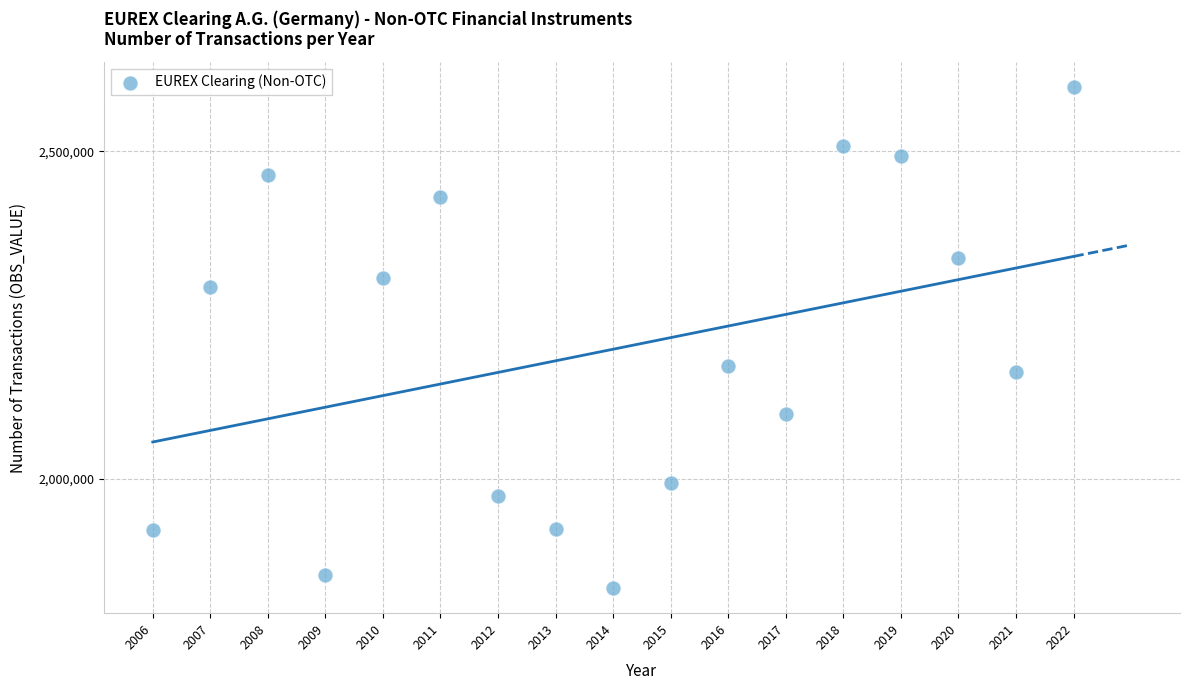

What is the range of X values (max minus min)?

16